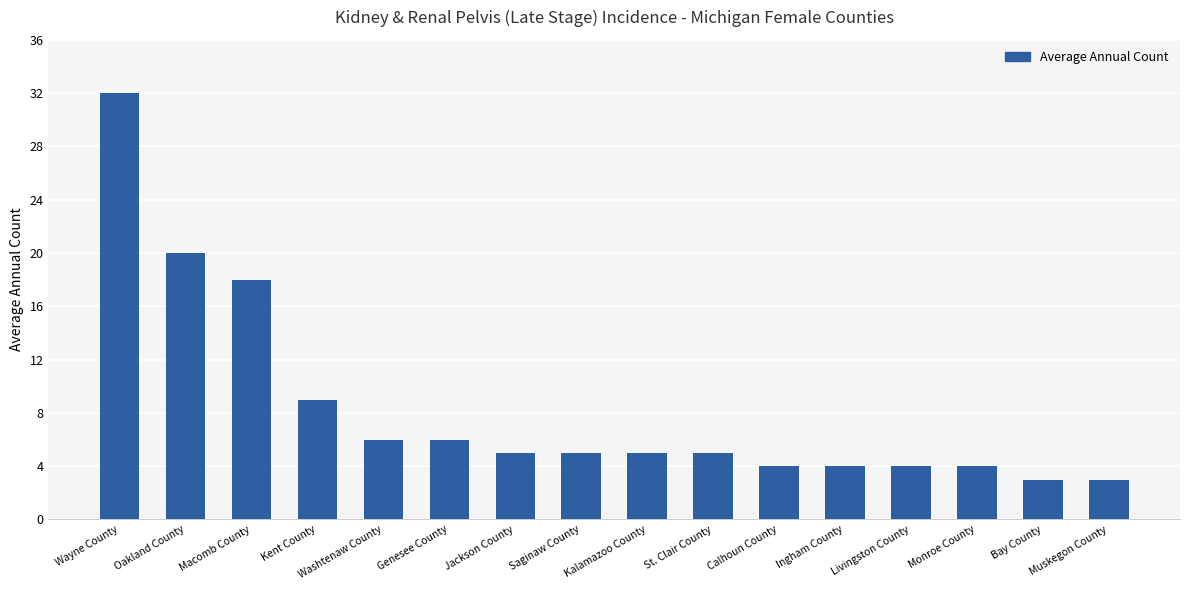

Does the chart contain stacked bars?

No